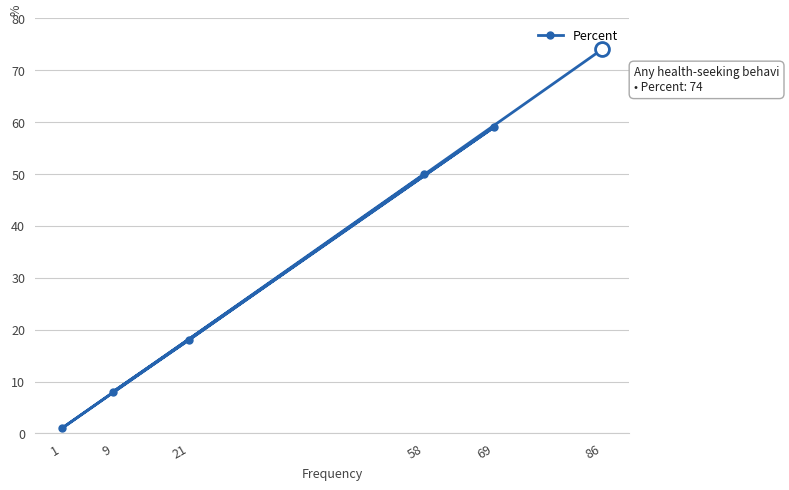

True or false: the data shows 18 at 21.

True